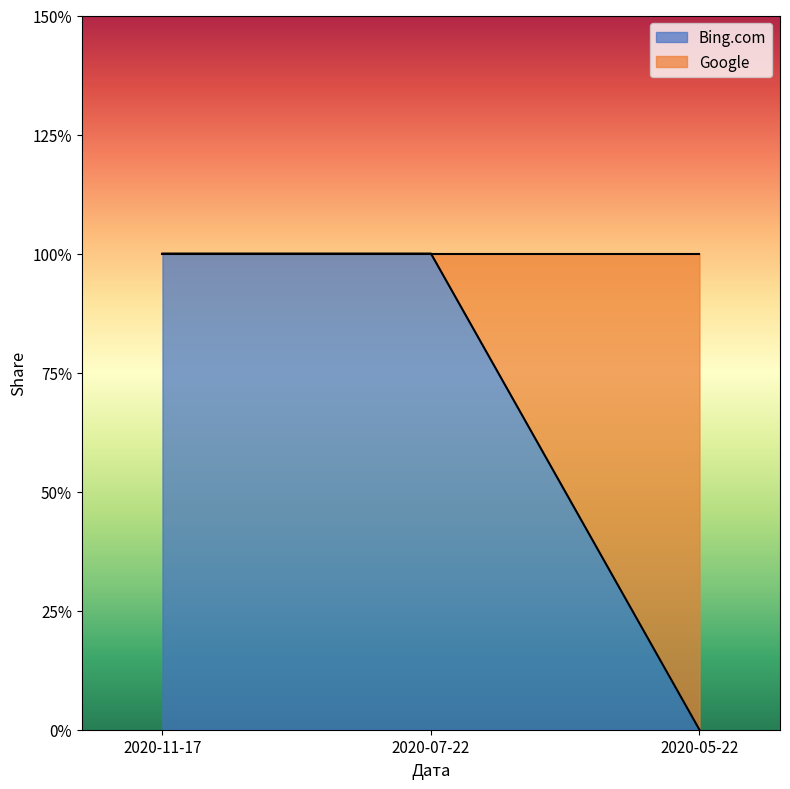

List the labels in order of value, smallest first.

2020-05-22, 2020-11-17, 2020-07-22